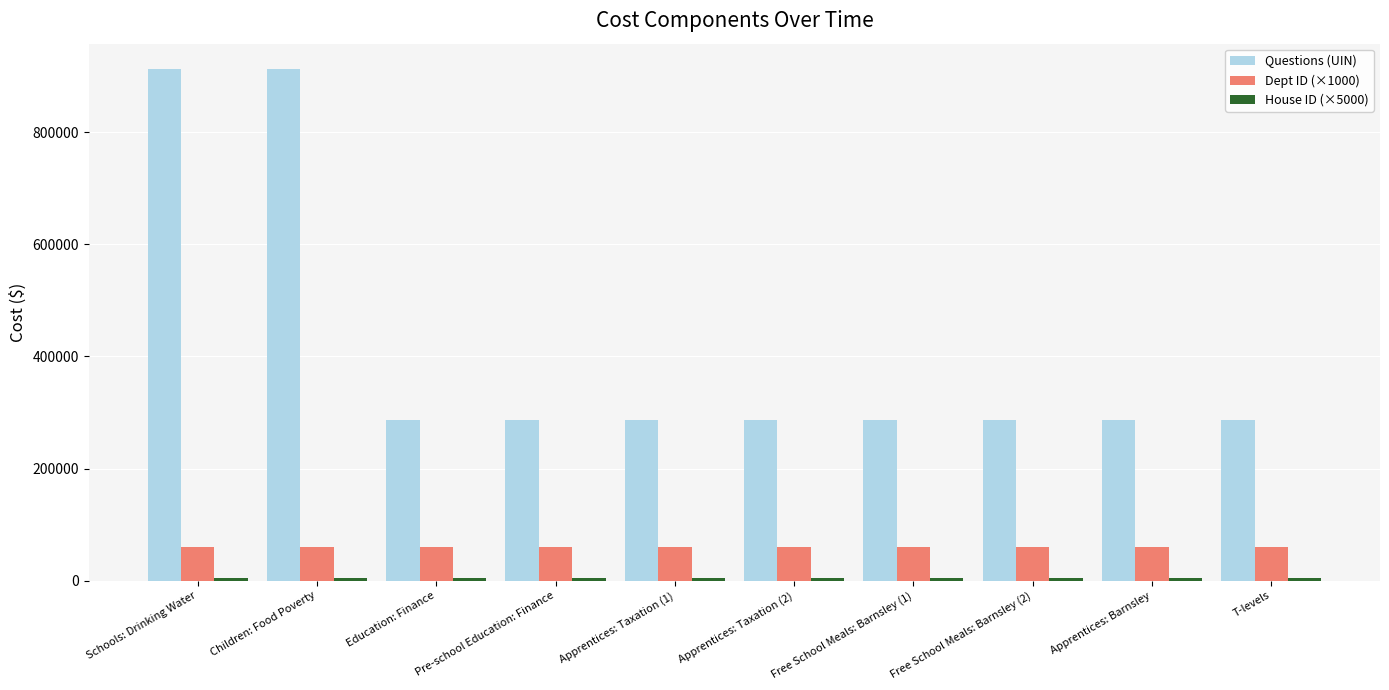

The Dept ID (×1000) series shows 89386 at Pre-school Education: Finance. True or false?

False